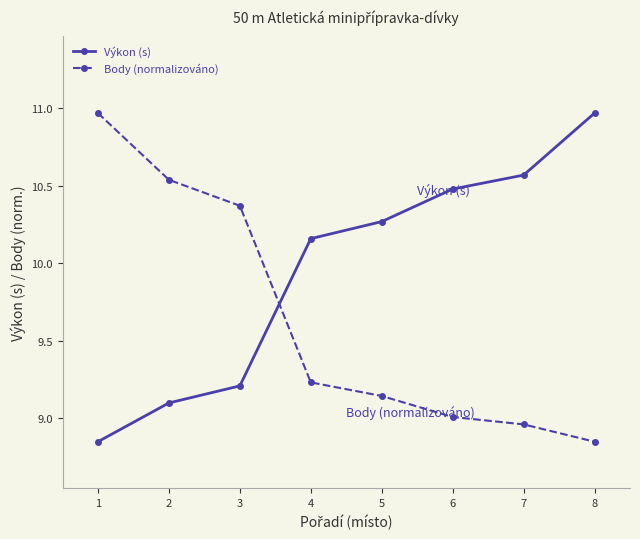

The value of Body (normalizováno) at 5 is 9.1. True or false?

True